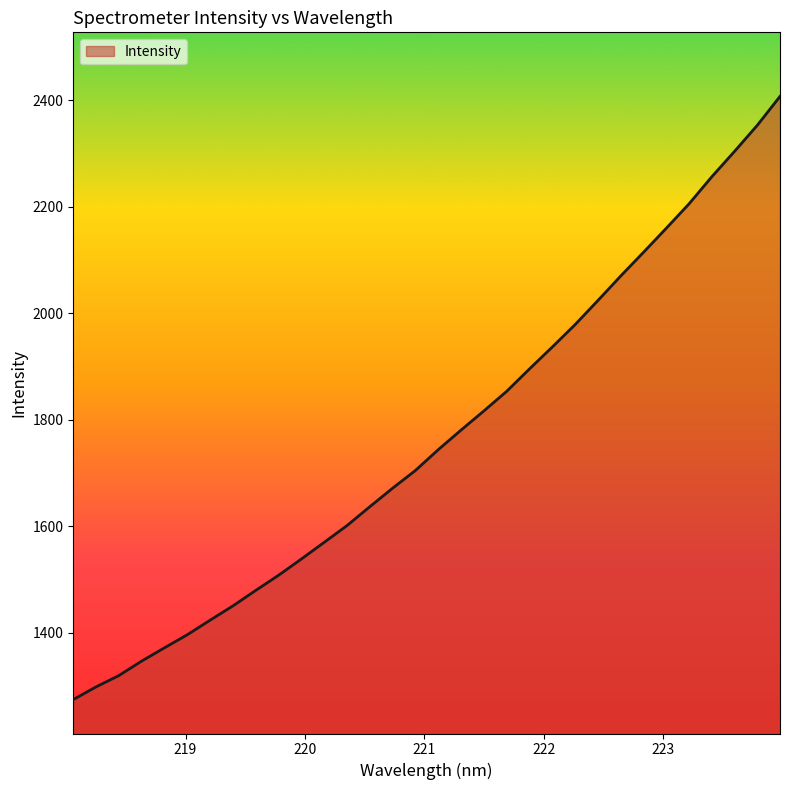

What is the greatest value displayed?

2407.4